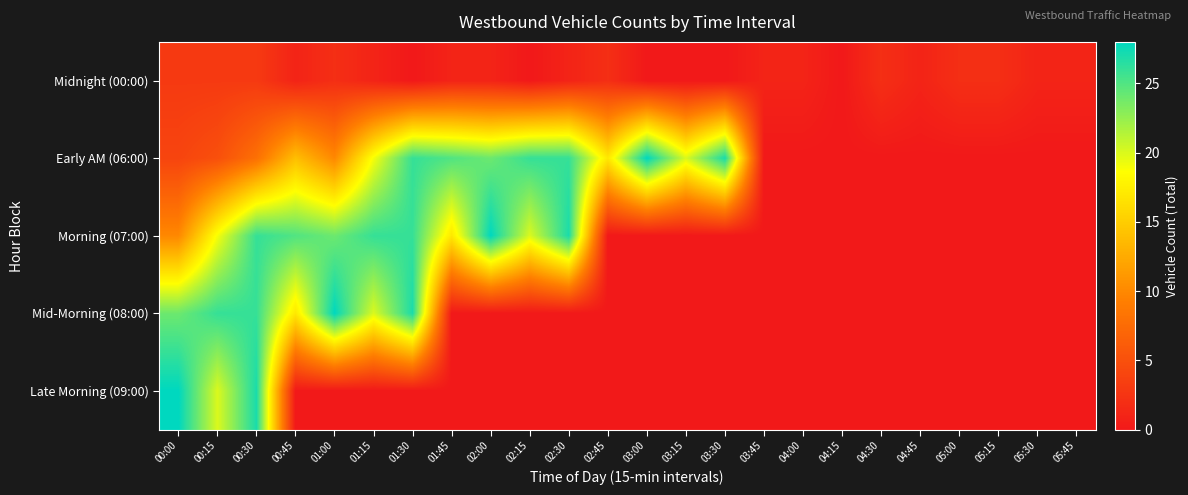

Reading right to left, transcribe all the data shown in this chart.

Midnight (00:00): 05:45=1	05:30=1	05:15=2	05:00=2	04:45=1	04:30=2	04:15=0	04:00=1	03:45=1	03:30=0	03:15=0	03:00=0	02:45=2	02:30=1	02:15=0	02:00=1	01:45=1	01:30=0	01:15=1	01:00=2	00:45=1	00:30=3	00:15=3	00:00=3
Early AM (06:00): 05:45=0	05:30=0	05:15=0	05:00=0	04:45=0	04:30=0	04:15=0	04:00=0	03:45=0	03:30=27	03:15=20	03:00=28	02:45=17	02:30=26	02:15=26	02:00=24	01:45=25	01:30=26	01:15=19	01:00=10	00:45=14	00:30=8	00:15=5	00:00=4
Morning (07:00): 05:45=0	05:30=0	05:15=0	05:00=0	04:45=0	04:30=0	04:15=0	04:00=0	03:45=0	03:30=0	03:15=0	03:00=0	02:45=0	02:30=27	02:15=20	02:00=28	01:45=17	01:30=26	01:15=26	01:00=24	00:45=25	00:30=26	00:15=19	00:00=10
Mid-Morning (08:00): 05:45=0	05:30=0	05:15=0	05:00=0	04:45=0	04:30=0	04:15=0	04:00=0	03:45=0	03:30=0	03:15=0	03:00=0	02:45=0	02:30=0	02:15=0	02:00=0	01:45=0	01:30=27	01:15=20	01:00=28	00:45=17	00:30=26	00:15=26	00:00=24
Late Morning (09:00): 05:45=0	05:30=0	05:15=0	05:00=0	04:45=0	04:30=0	04:15=0	04:00=0	03:45=0	03:30=0	03:15=0	03:00=0	02:45=0	02:30=0	02:15=0	02:00=0	01:45=0	01:30=0	01:15=0	01:00=0	00:45=0	00:30=27	00:15=20	00:00=28